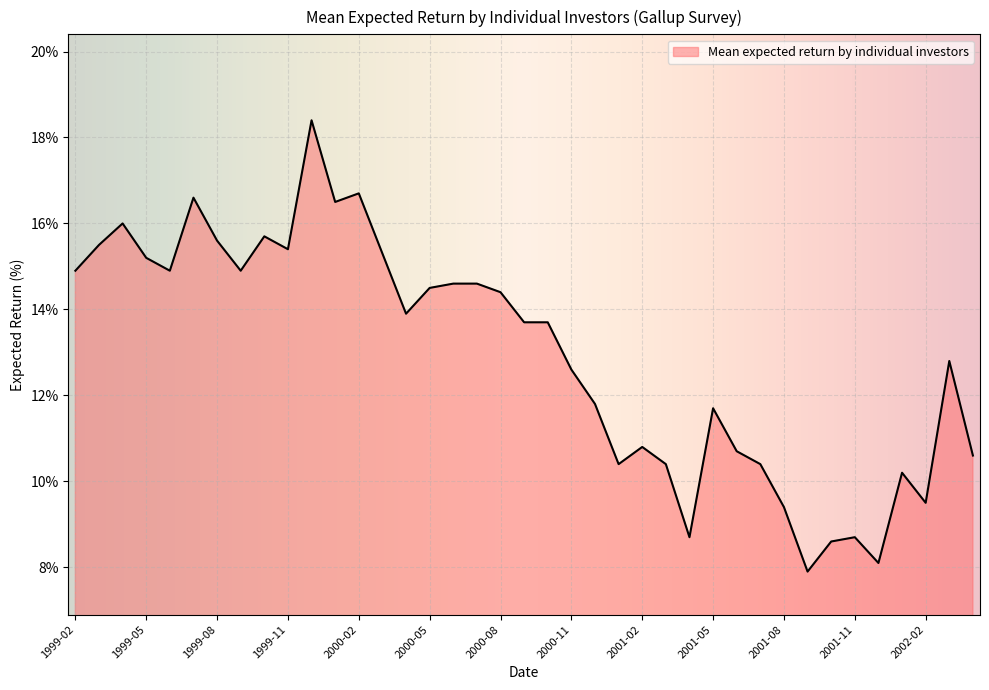

What is the smallest value displayed?

7.9